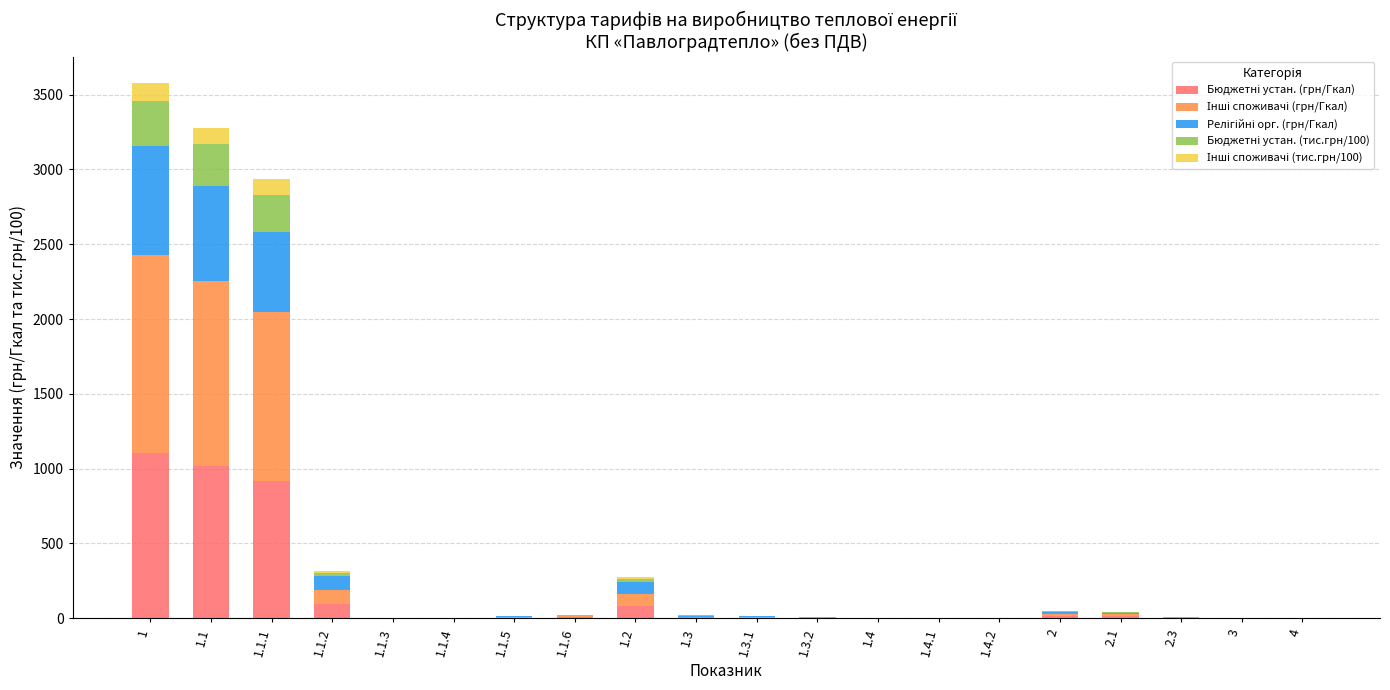

What is the total value across all series at 1.1.1?

2933.0